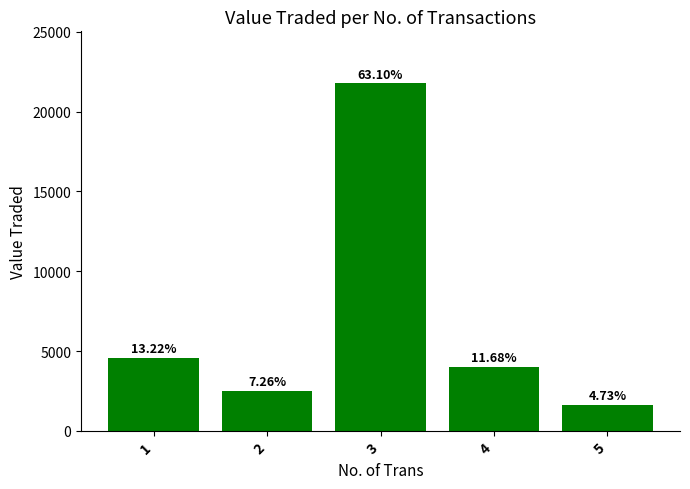

How many bars are there in total?

5